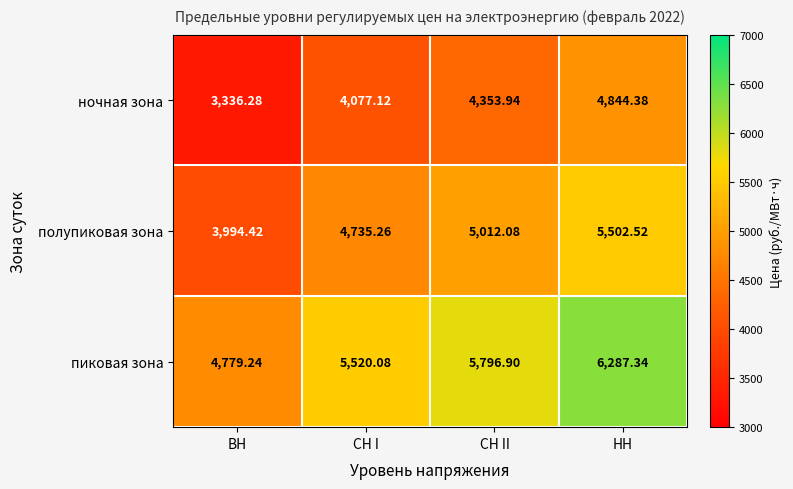

Where does the ночная зона series first go above 4353?

СН II